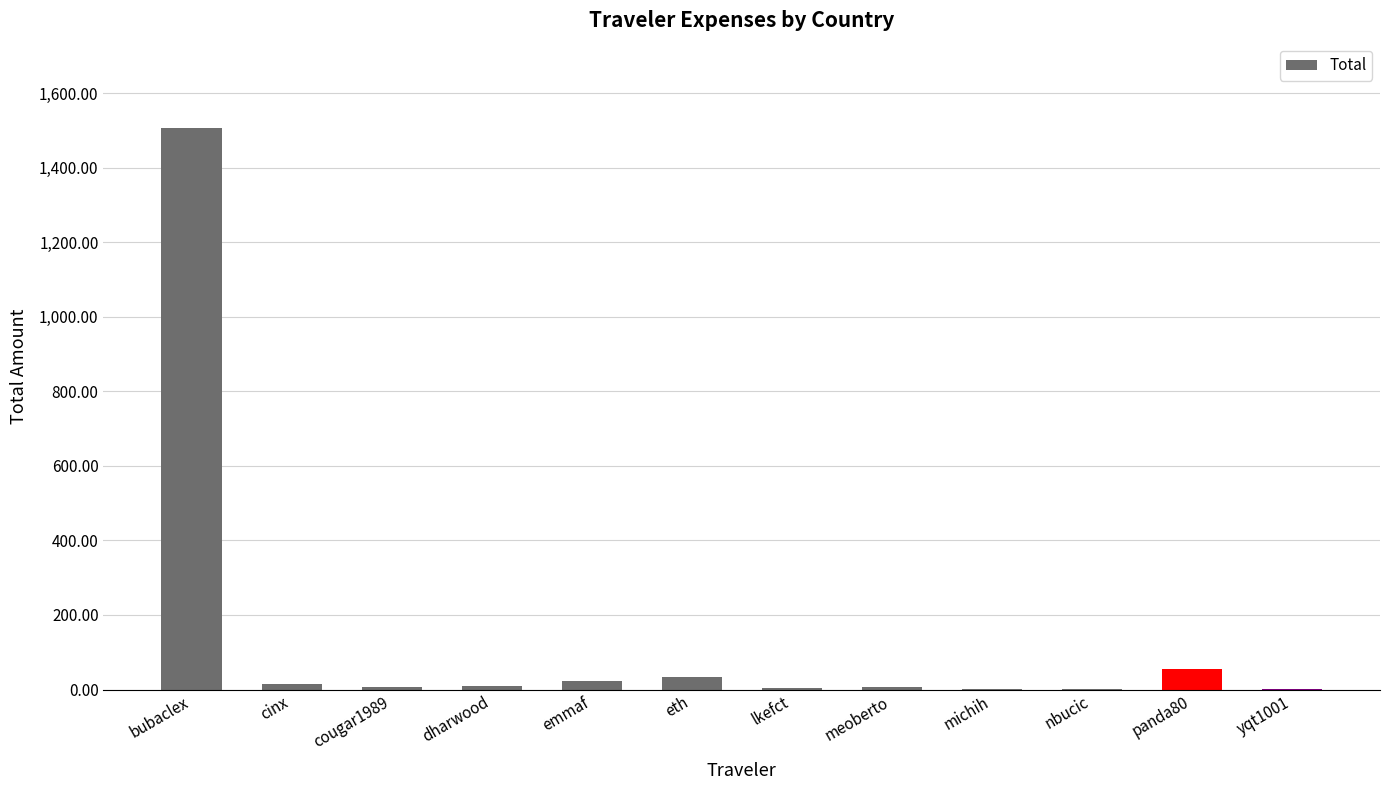

What is the difference between the values at nbucic and eth?

32.2